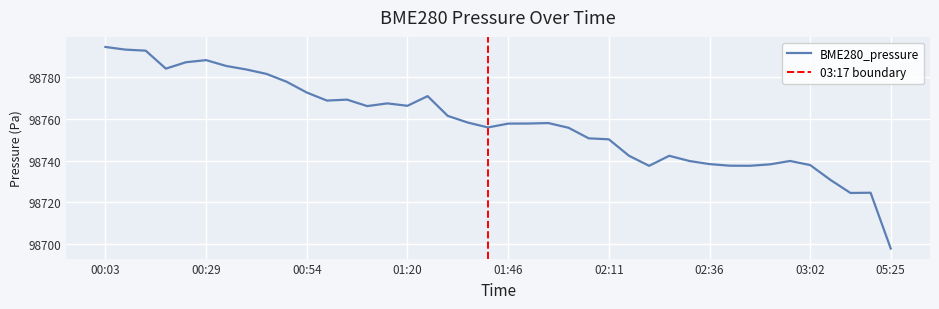

What is the change in value from 00:08 to 00:29?

-5.0